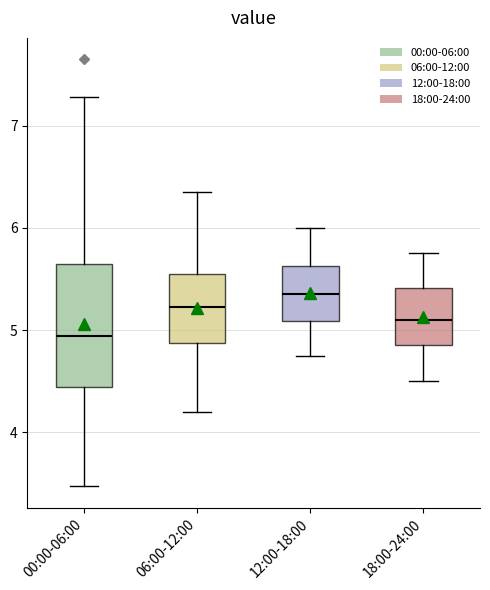

Where is the lower edge of the box for 18:00-24:00 on the y-axis? The values are not printed on the chart, so give them approximately, as read against the axis.

4.9